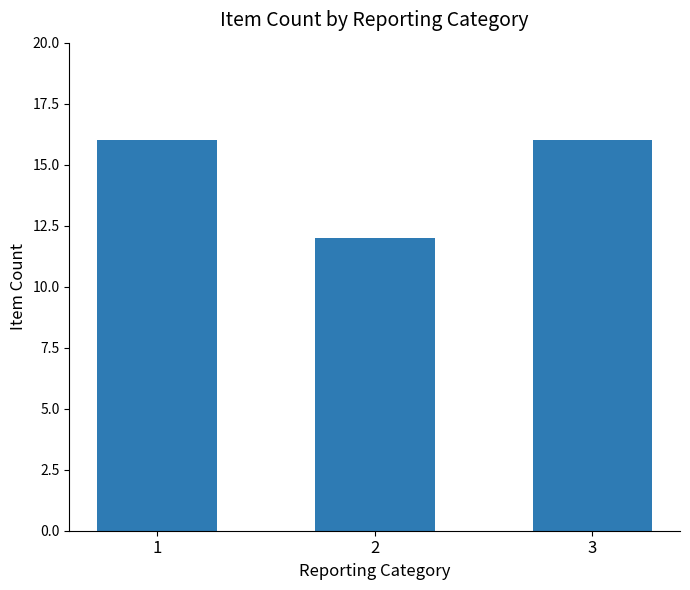

Reading right to left, transcribe all the data shown in this chart.

3=16	2=12	1=16